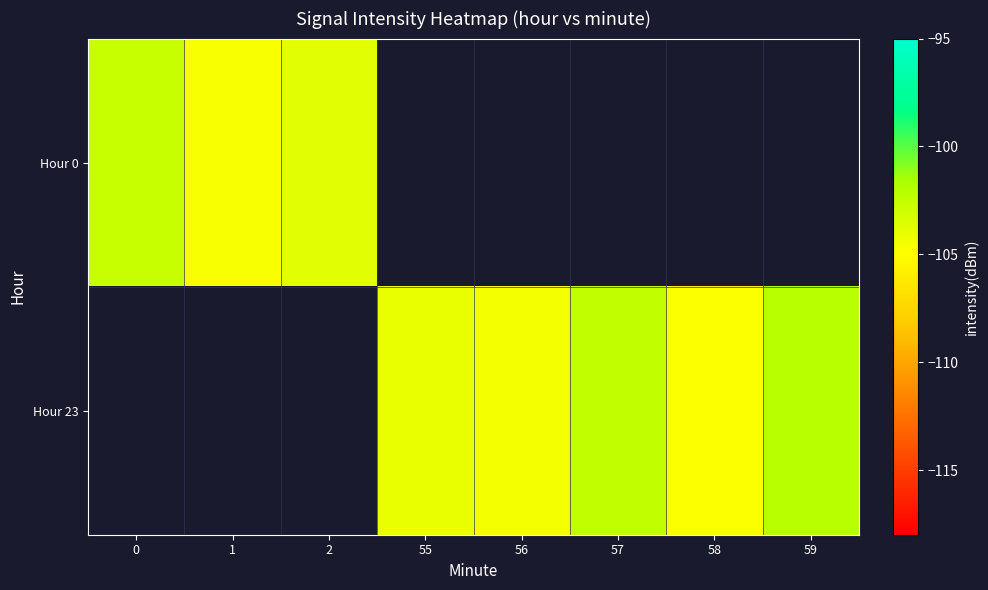

List the series in order of their peak value, lowest first.

Hour 0, Hour 23